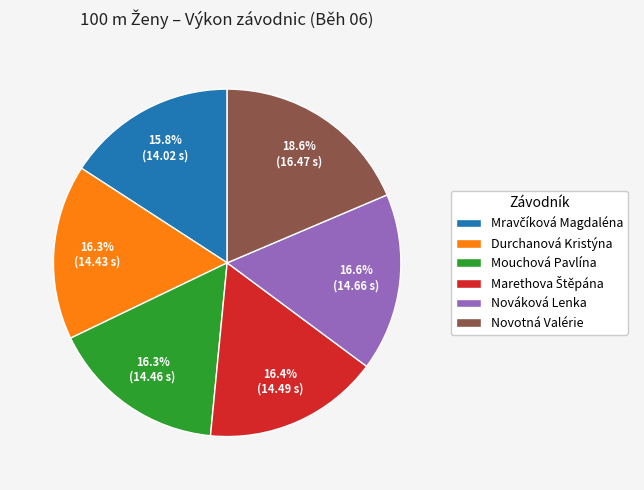

Which has a higher value, Novotná Valérie or Nováková Lenka?

Novotná Valérie